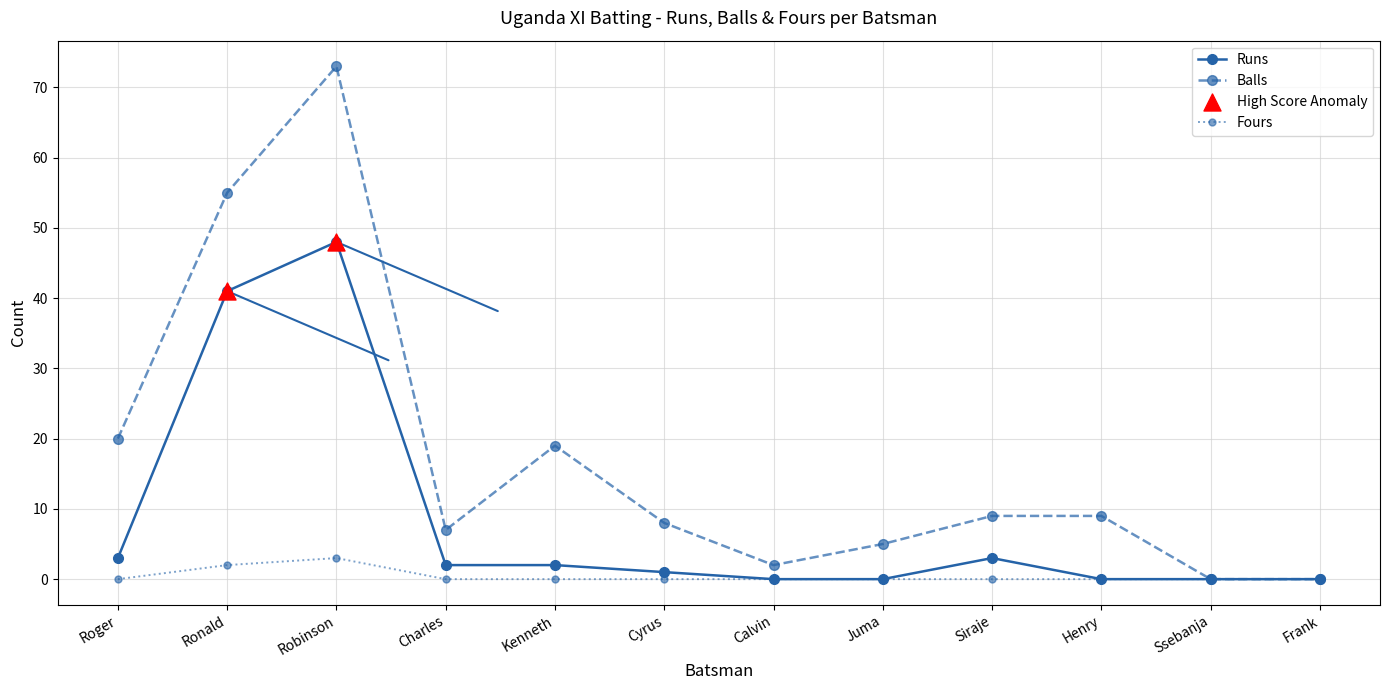

At which category is the sum across all series the highest?

Robinson